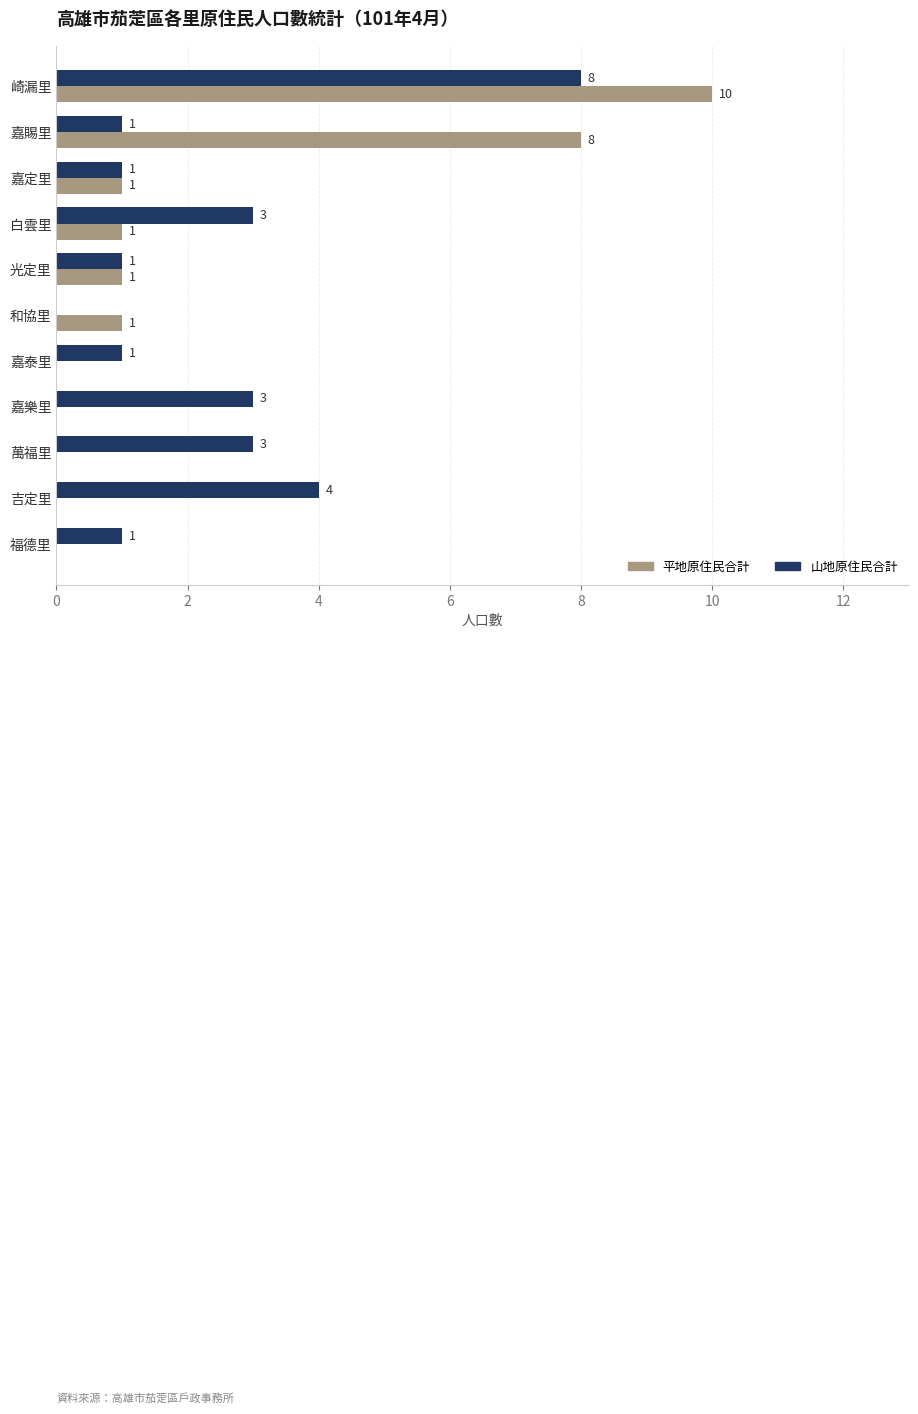

Between 嘉賜里 and 嘉泰里, which series saw the biggest shift?

平地原住民合計